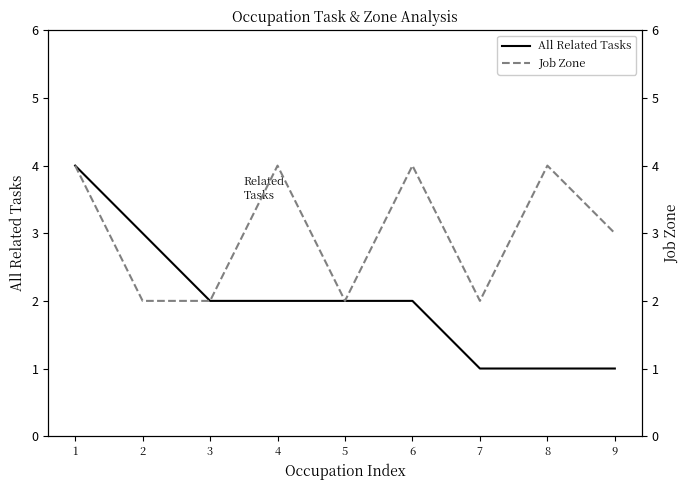

What is the sum of the All Related Tasks values at 1 and 3?

6